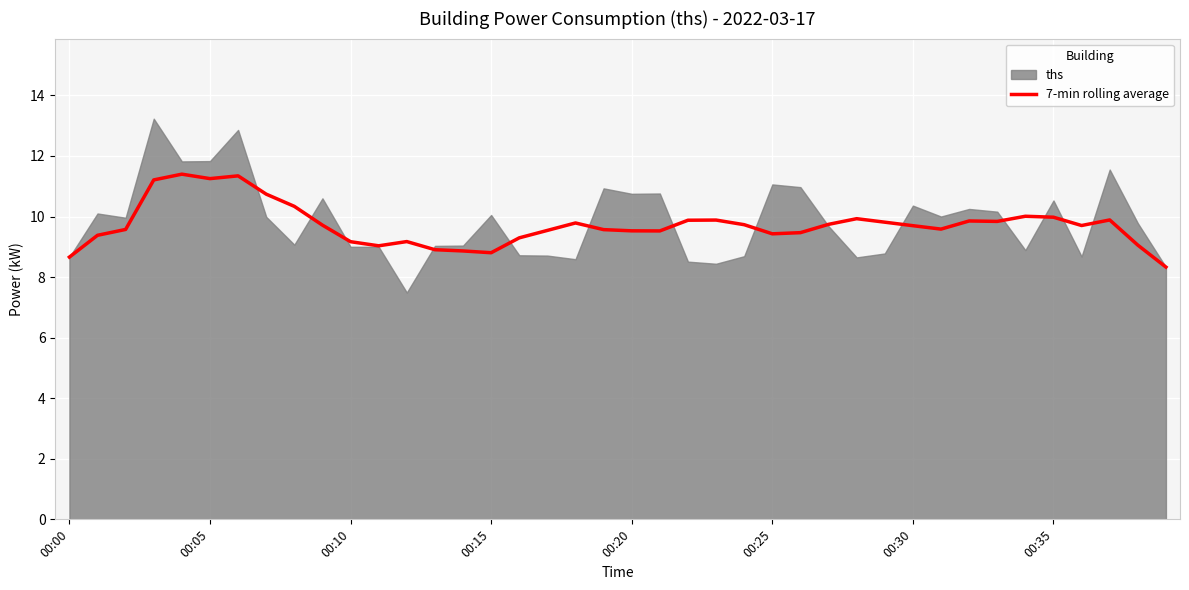

What is the lowest value of the 7-min rolling average series?

8.3